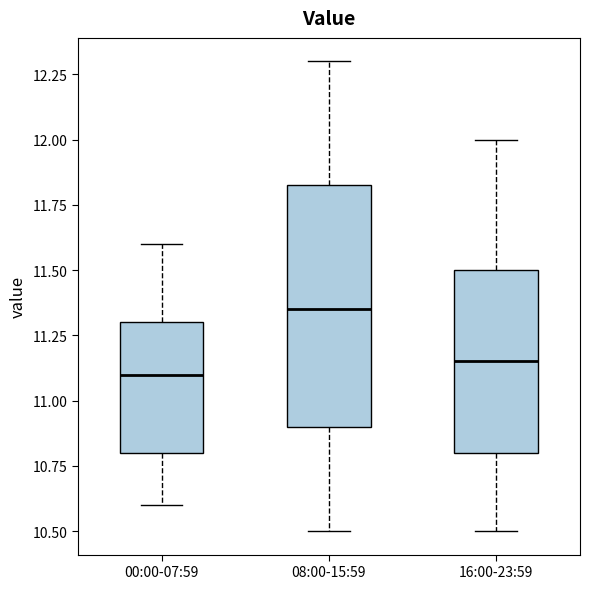

Reading left to right, transcribe this box plot: for each box, give where its median line is, the range the box spans, and where its two whiskers end, as read against the y-axis. The values are not printed on the chart, so give them approximately, as read against the axis.

00:00-07:59: median 11.10, box 10.80 to 11.30, whiskers 10.60 to 11.60
08:00-15:59: median 11.35, box 10.90 to 11.85, whiskers 10.50 to 12.30
16:00-23:59: median 11.15, box 10.80 to 11.50, whiskers 10.50 to 12.00